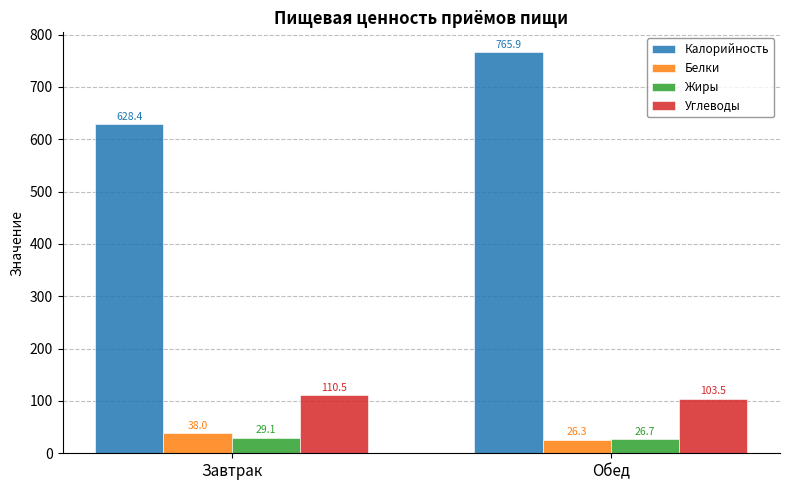

Reading left to right, what are all the values shown in this chart?

Калорийность: Завтрак=628.4	Обед=765.9
Белки: Завтрак=38.0	Обед=26.3
Жиры: Завтрак=29.1	Обед=26.7
Углеводы: Завтрак=110.5	Обед=103.5